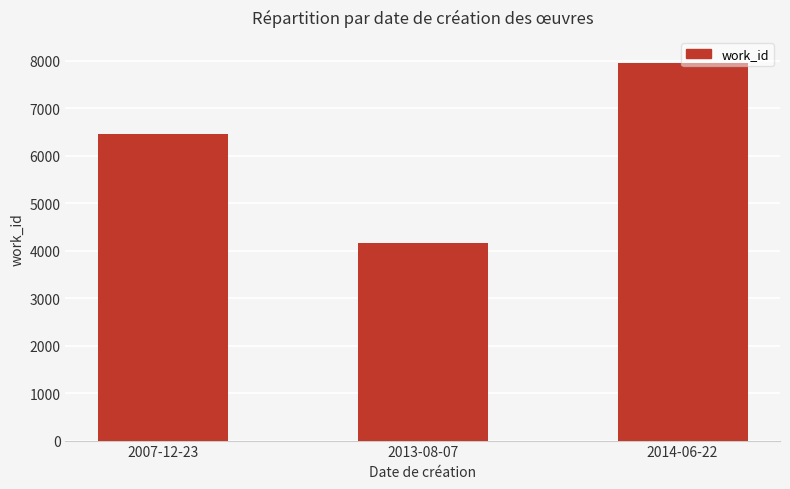

Reading left to right, transcribe all the data shown in this chart.

2007-12-23=6447	2013-08-07=4167	2014-06-22=7946